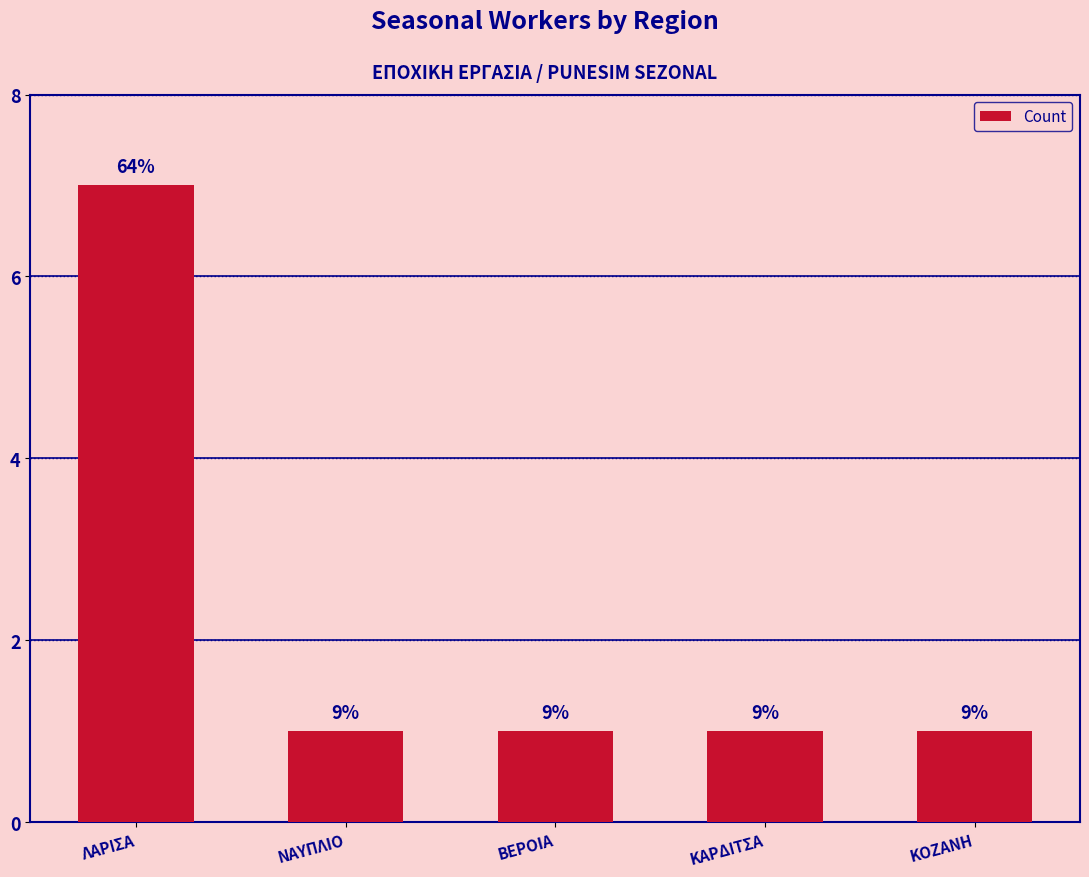

How many bars are there in total?

5